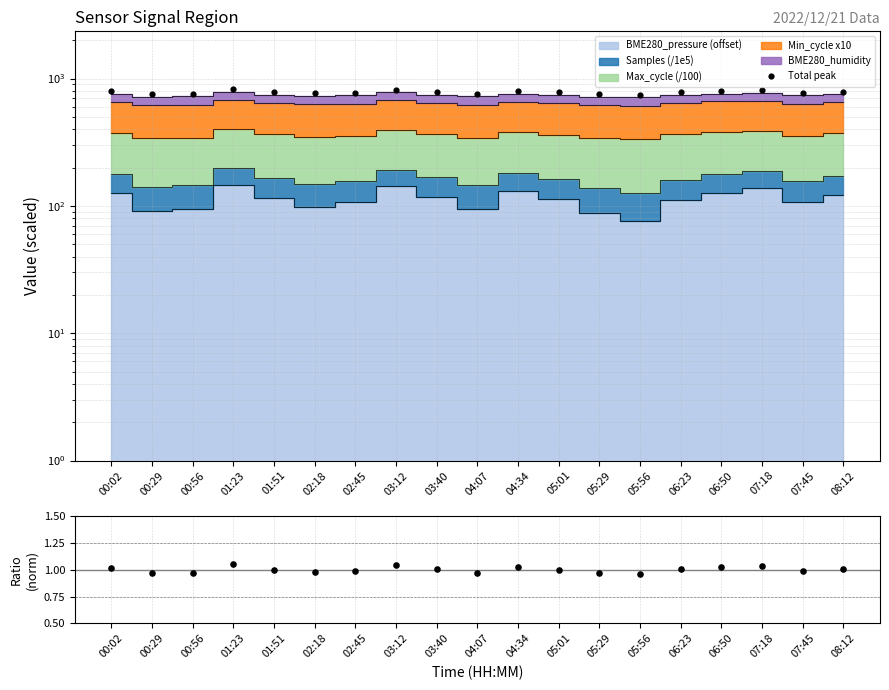

Which series has the widest spread of Y values?

Total peak